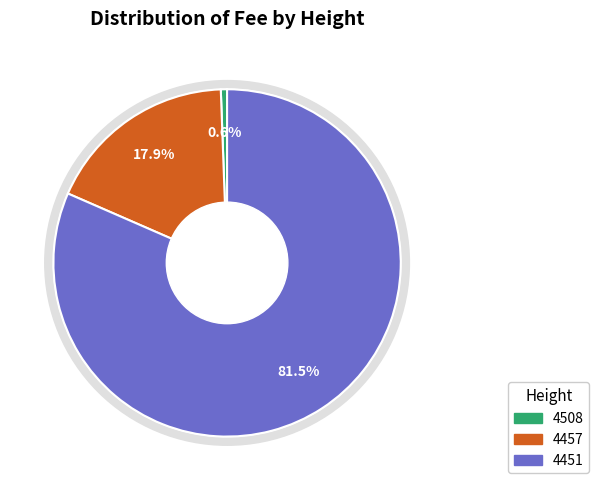

To the nearest percent, what is the difference between the largest and smallest slice percentages?

81%